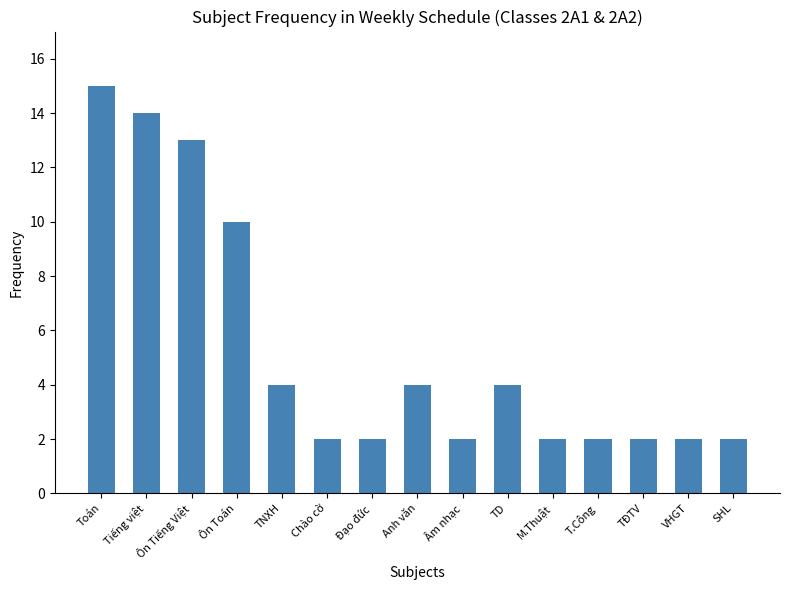

What is the label of the 15th bar from the left?

SHL